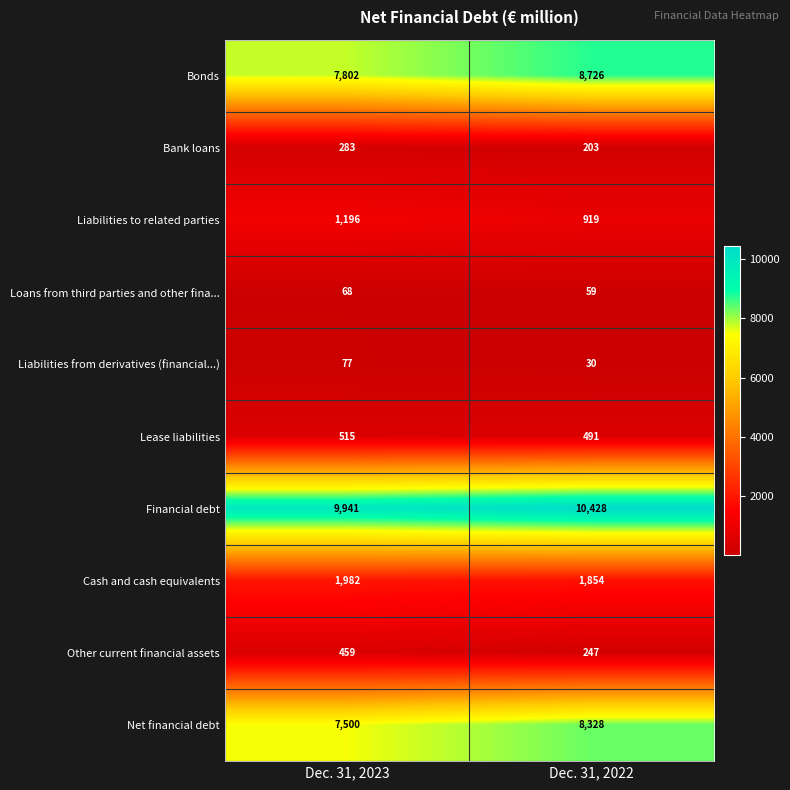

The value of Cash and cash equivalents at Dec. 31, 2023 is 3434. True or false?

False